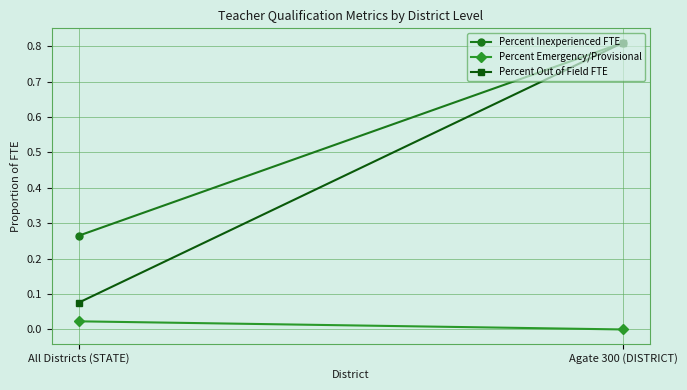

What is the spread (max minus min) of values at Agate 300 (DISTRICT)?

0.8